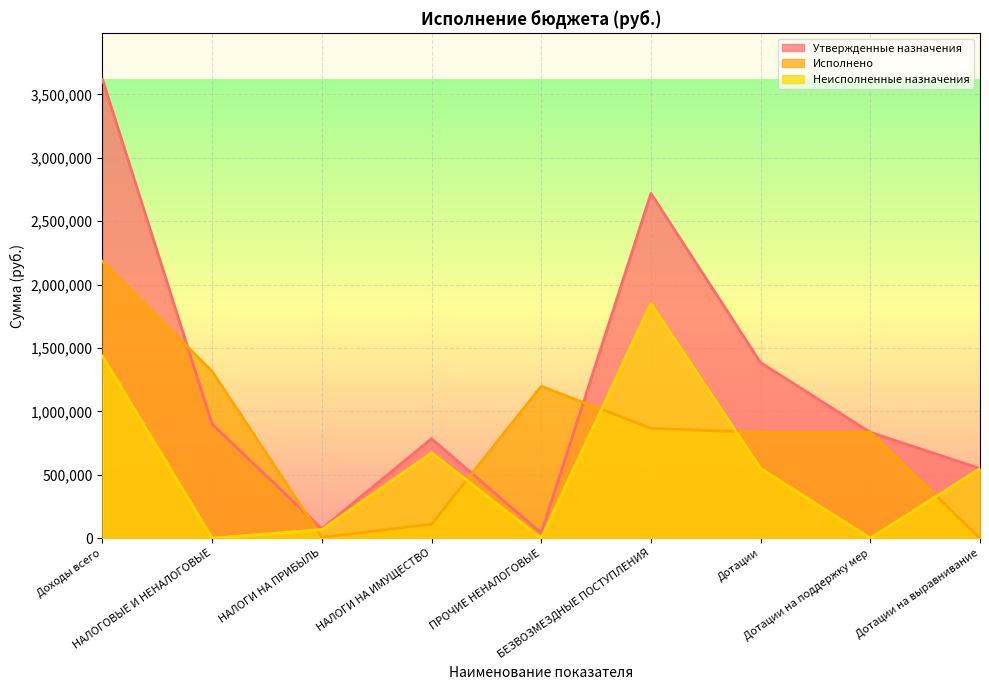

What position from the left is ПРОЧИЕ НЕНАЛОГОВЫЕ?

5